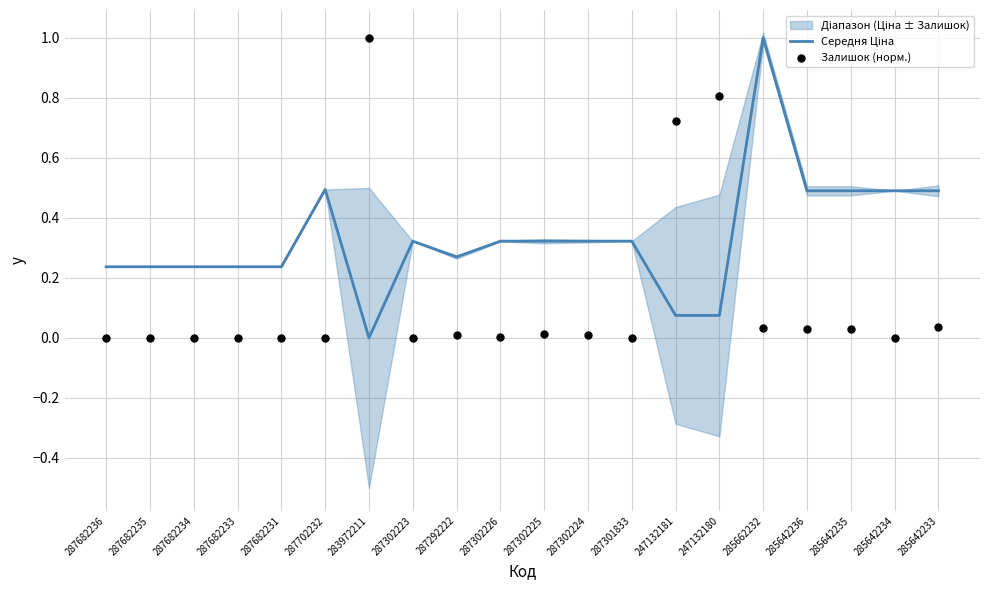

At which category is the sum across all series the highest?

285662232